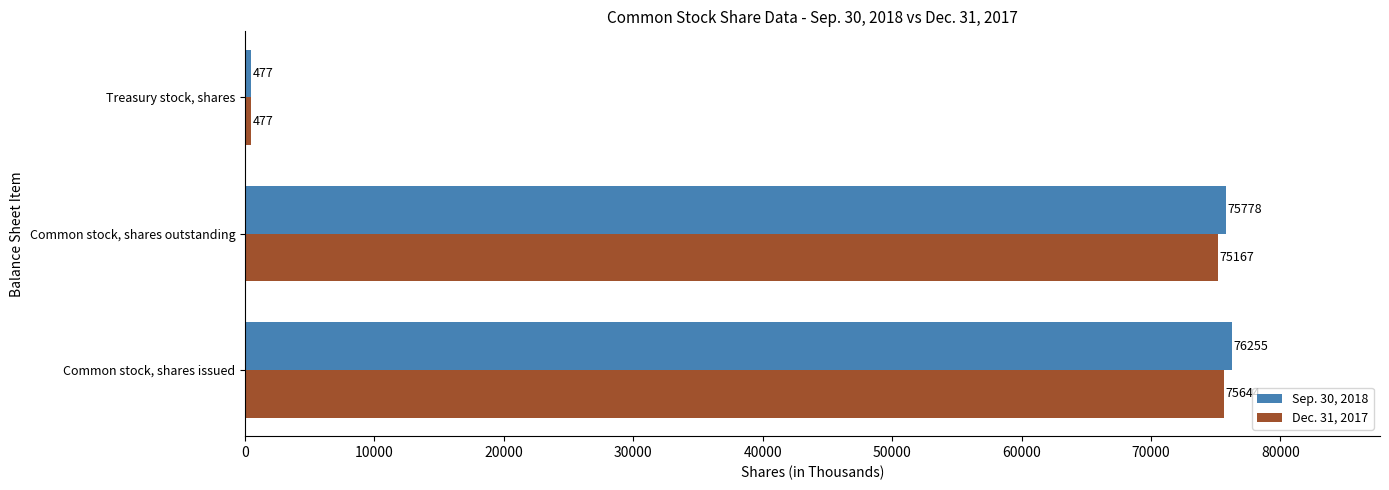

What is the difference between the maximum and minimum values in the Dec. 31, 2017 series?

75167